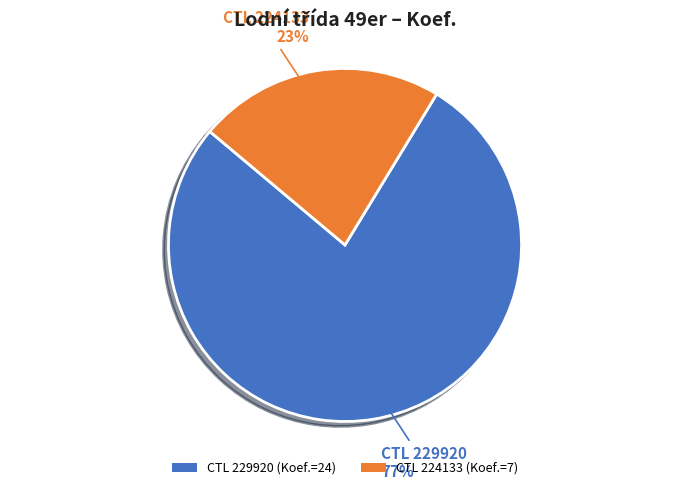

To the nearest percent, what is the combined percentage of CTL 224133 (Koef.=7) and CTL 229920 (Koef.=24)?

100%